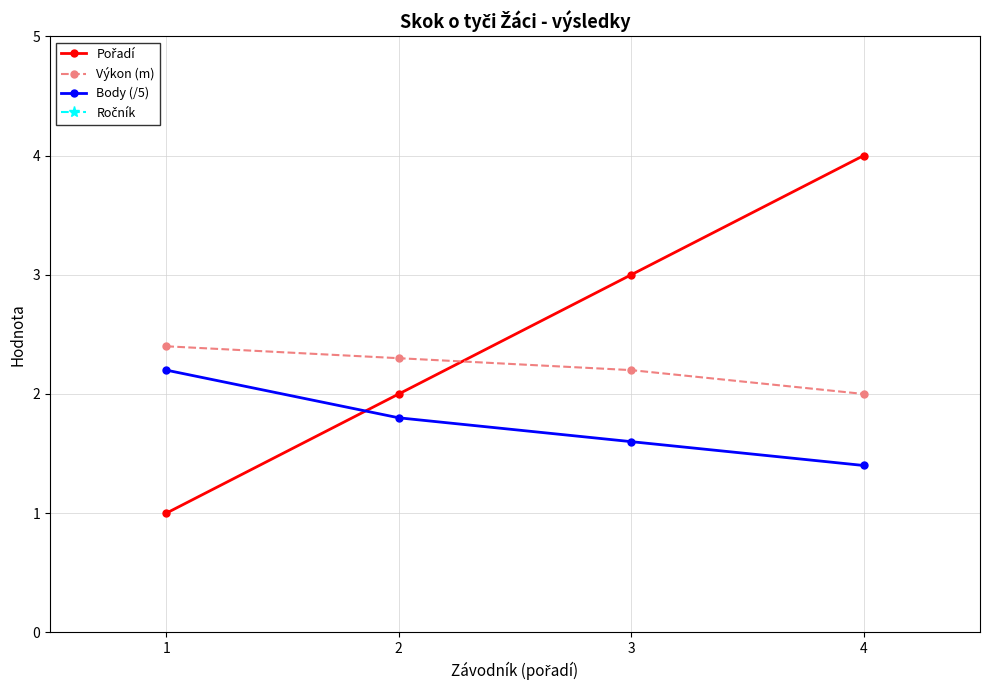

At which category is the sum across all series the highest?

4